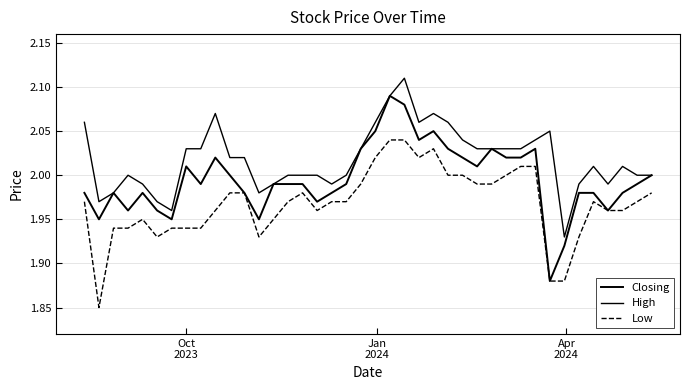

List the series in order of their peak value, lowest first.

Low, Closing, High